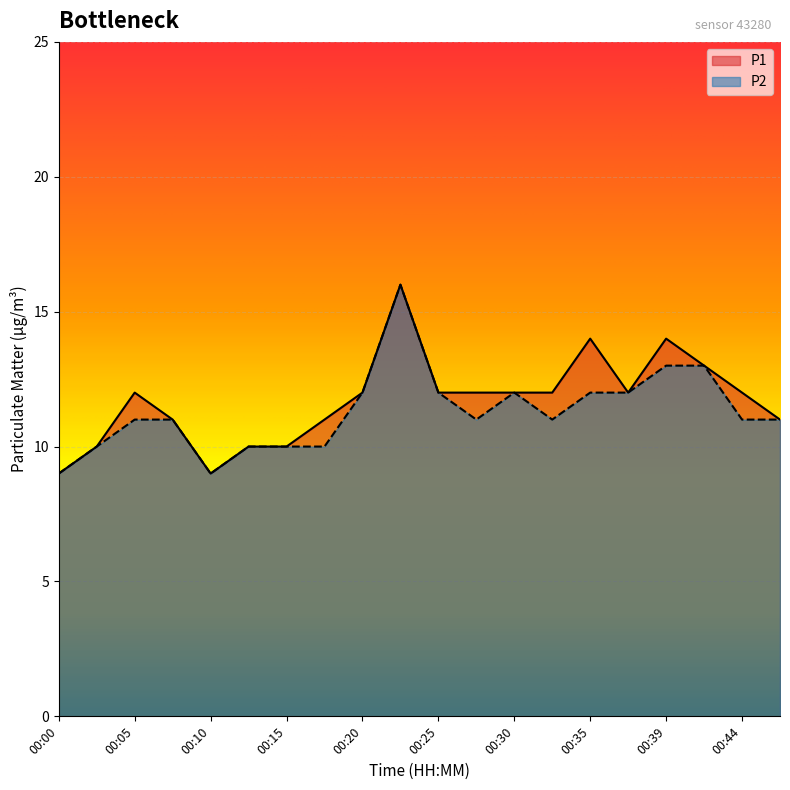

The P1 series shows 20 at 00:32. True or false?

False